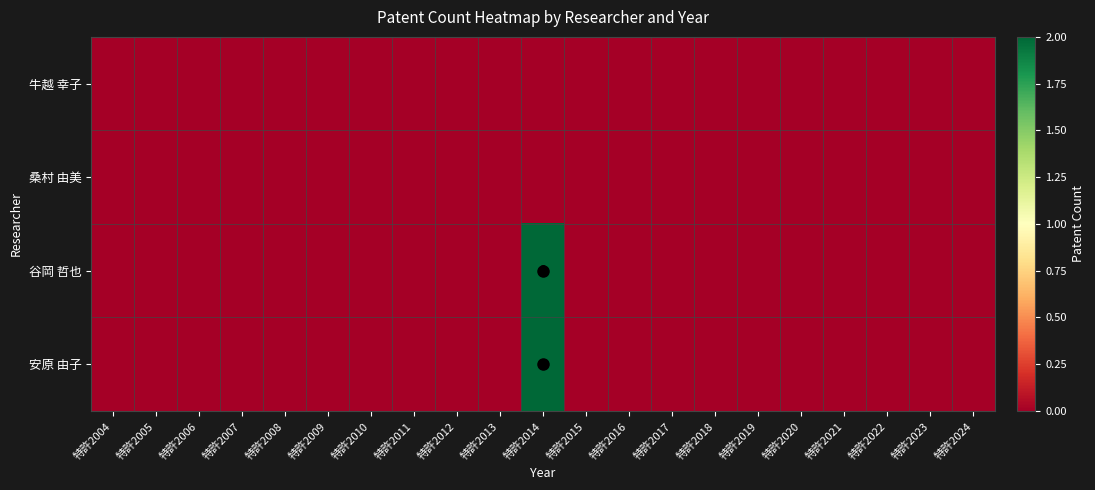

Which category has the highest value across all series?

特許2014